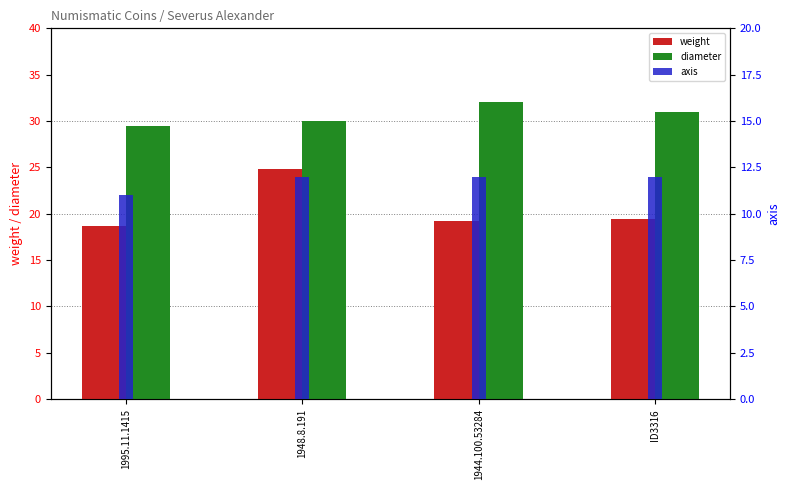

Reading left to right, extract all data points from this chart.

weight: 1995.11.1415=18.7	1948.8.191=24.9	1944.100.53284=19.2	ID3316=19.4
diameter: 1995.11.1415=29.5	1948.8.191=30.0	1944.100.53284=32.0	ID3316=31.0
axis: 1995.11.1415=11.0	1948.8.191=12.0	1944.100.53284=12.0	ID3316=12.0